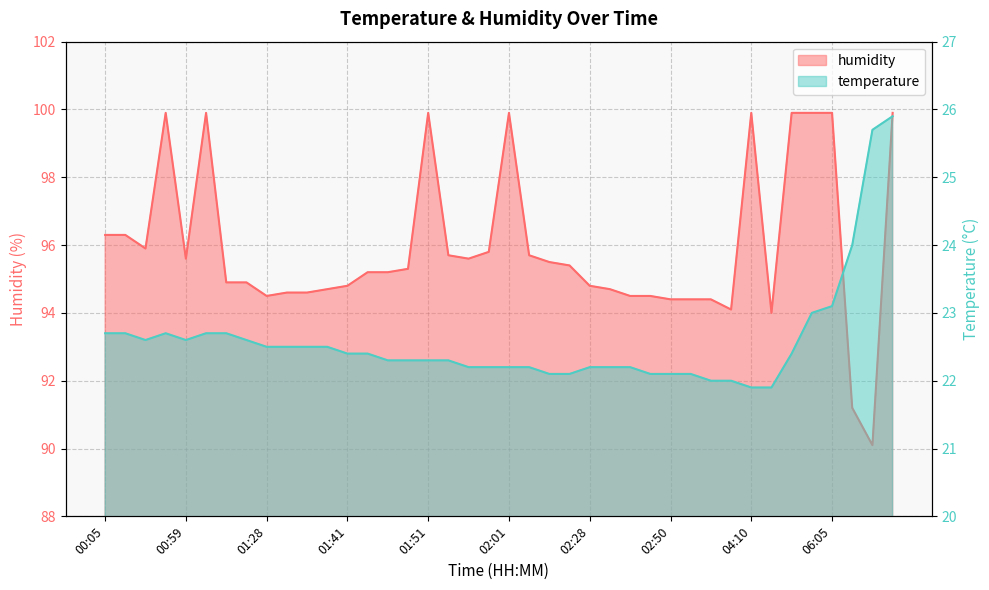

Between 06:05 and 01:51, which is larger?

06:05